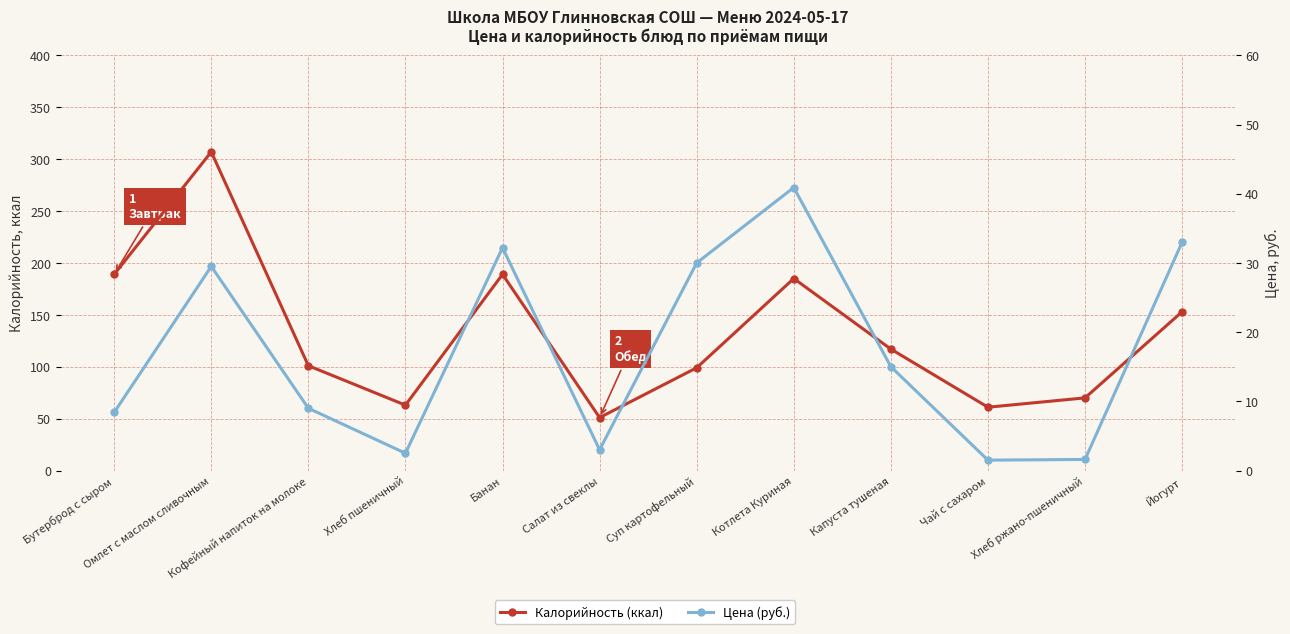

What is the difference between the maximum and second lowest values in the Калорийность (ккал) series?

246.0